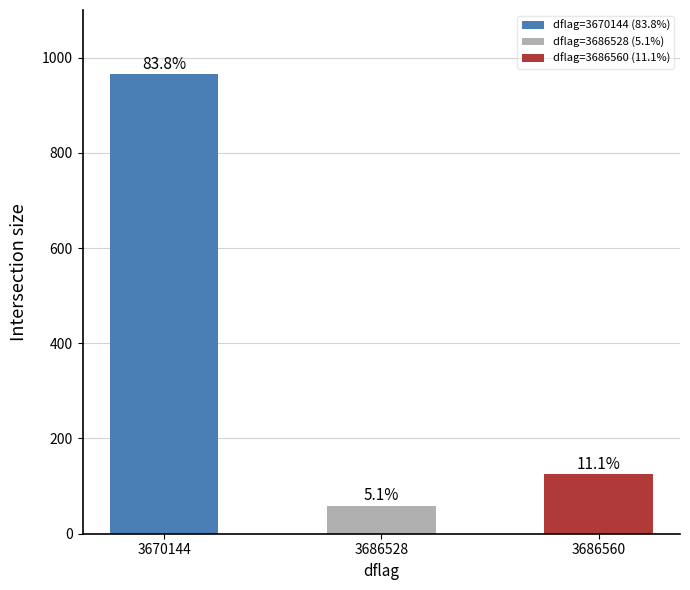

Does the chart contain any negative values?

No